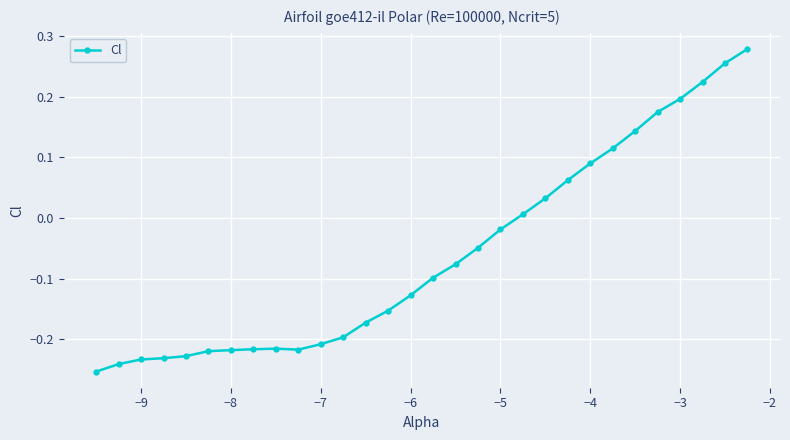

What is the difference between the second highest and second lowest values?

0.5